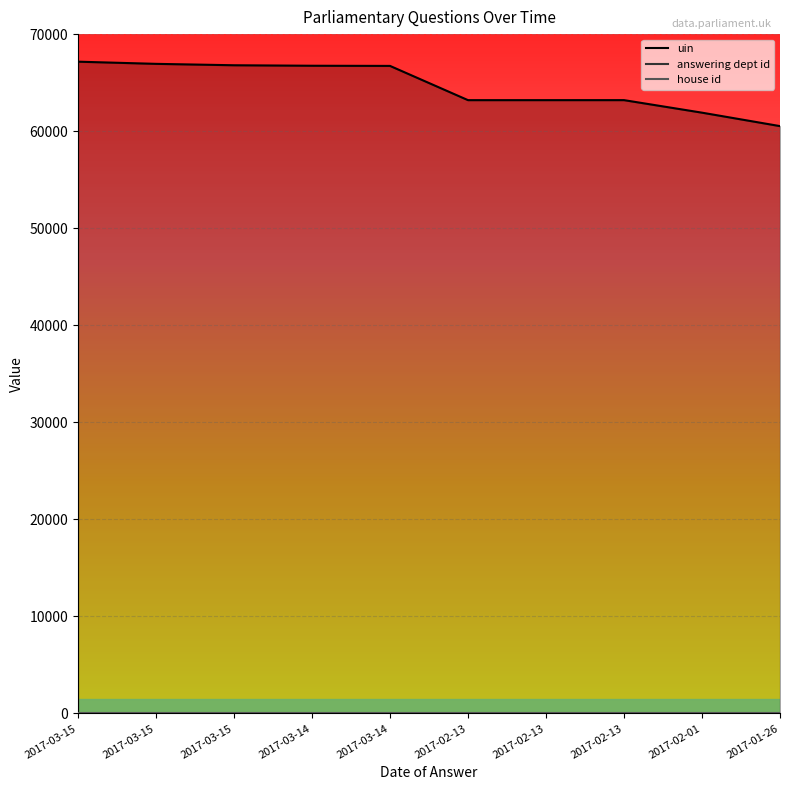

What is the highest value of the answering dept id series?

27